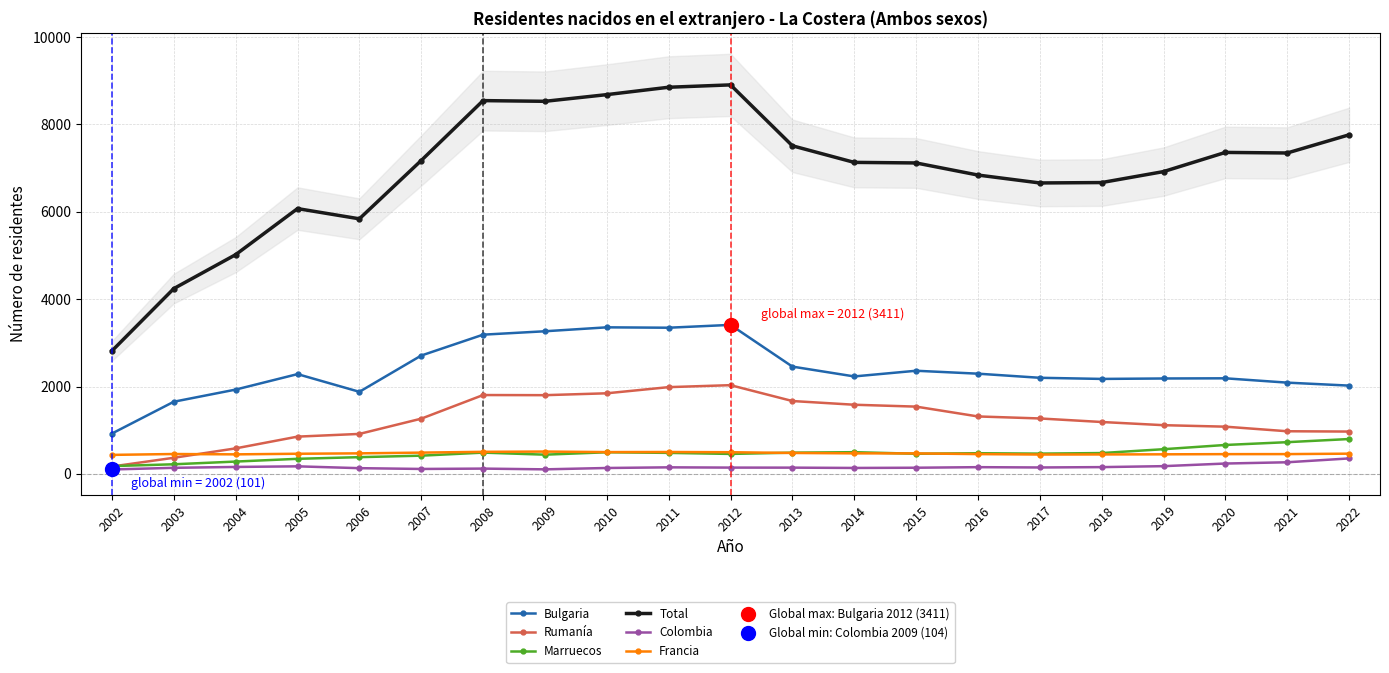

Which series contains the lowest Y value?

Colombia